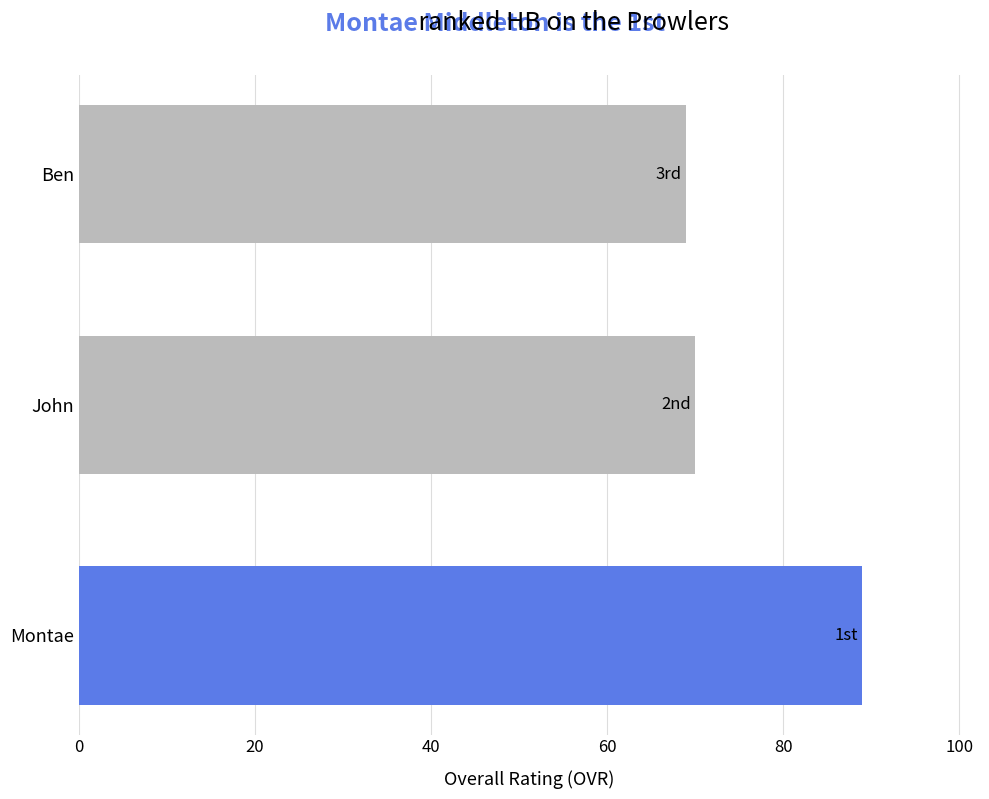

What is the change in value from Montae to Ben?

-20